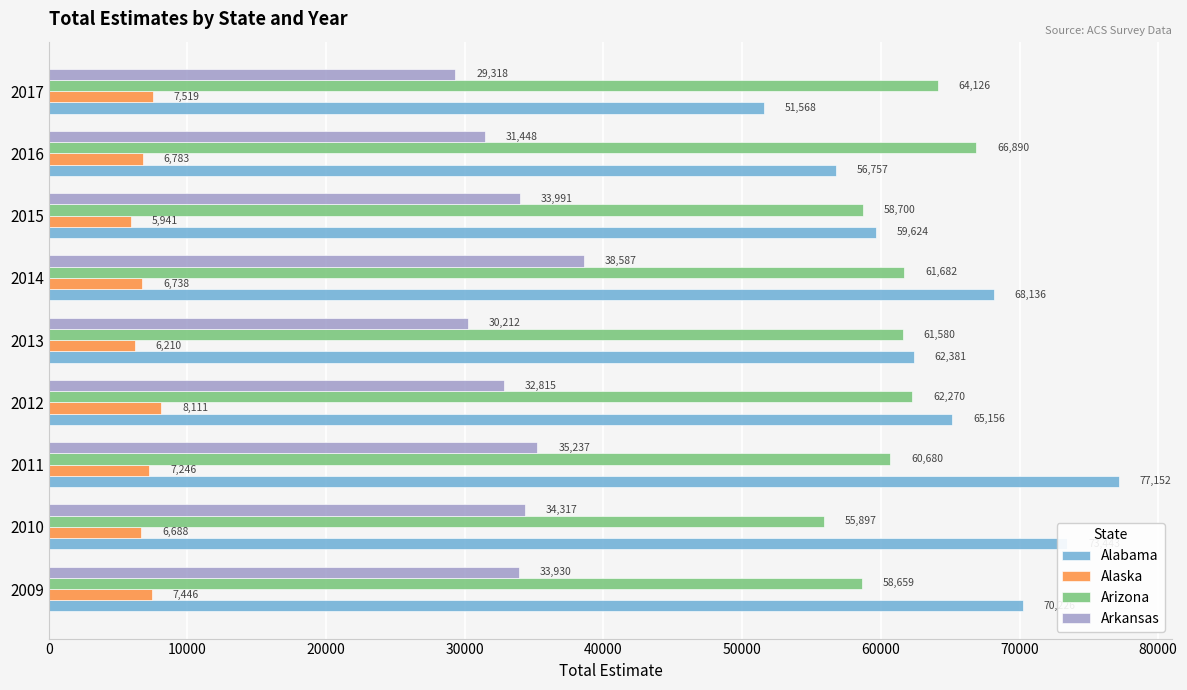

What are all the series names shown in the legend?

Alabama, Alaska, Arizona, Arkansas